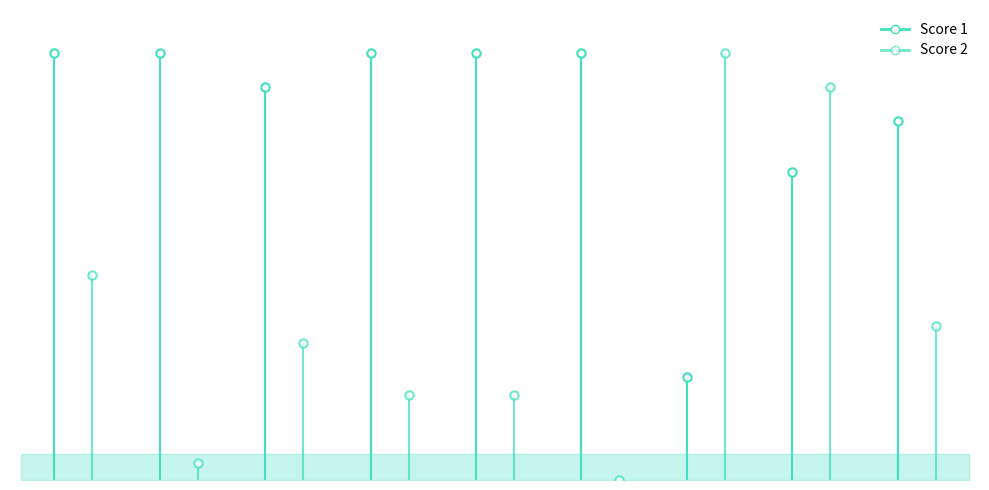

Where is the first local minimum for Score 1?

3